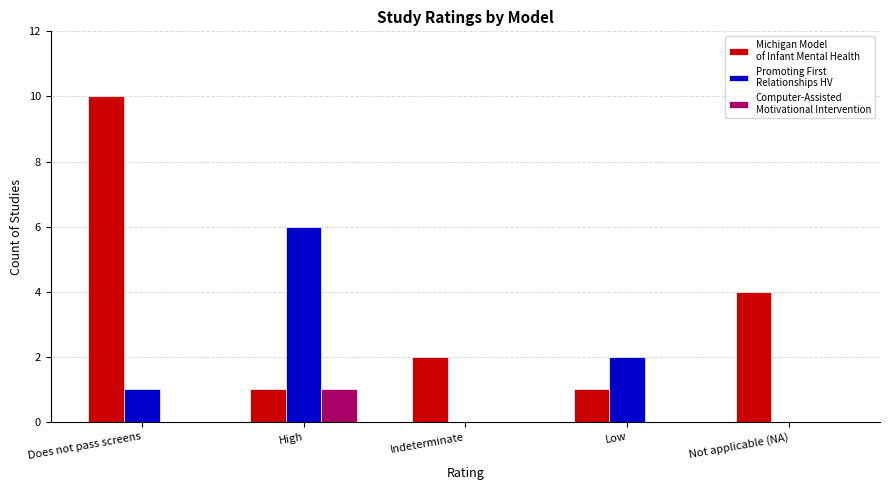

At which category is the sum across all series the highest?

Does not pass screens